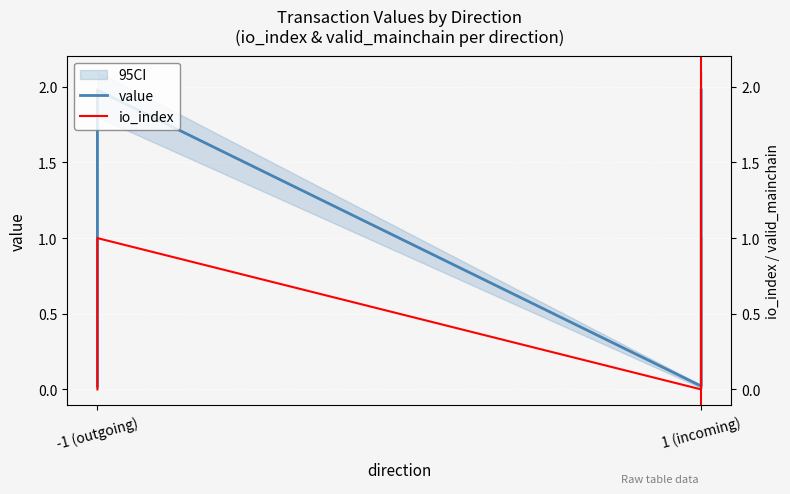

What is the sum of all io_index values?

2.0